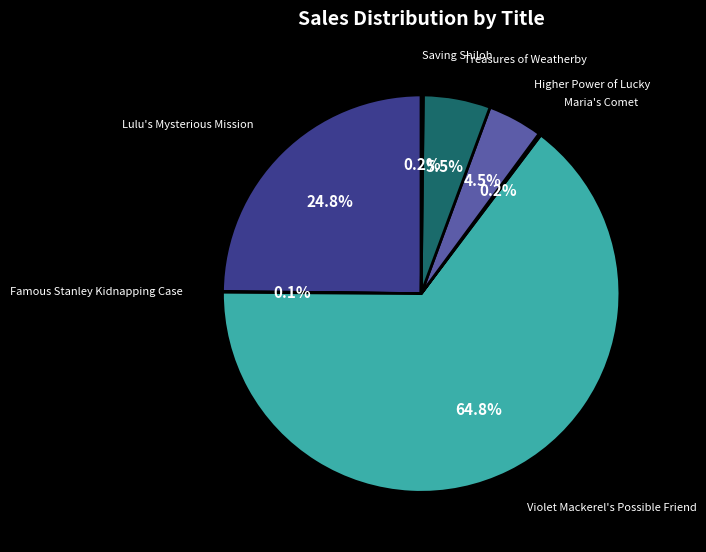

Is there any slice that represents more than half of the pie?

Yes